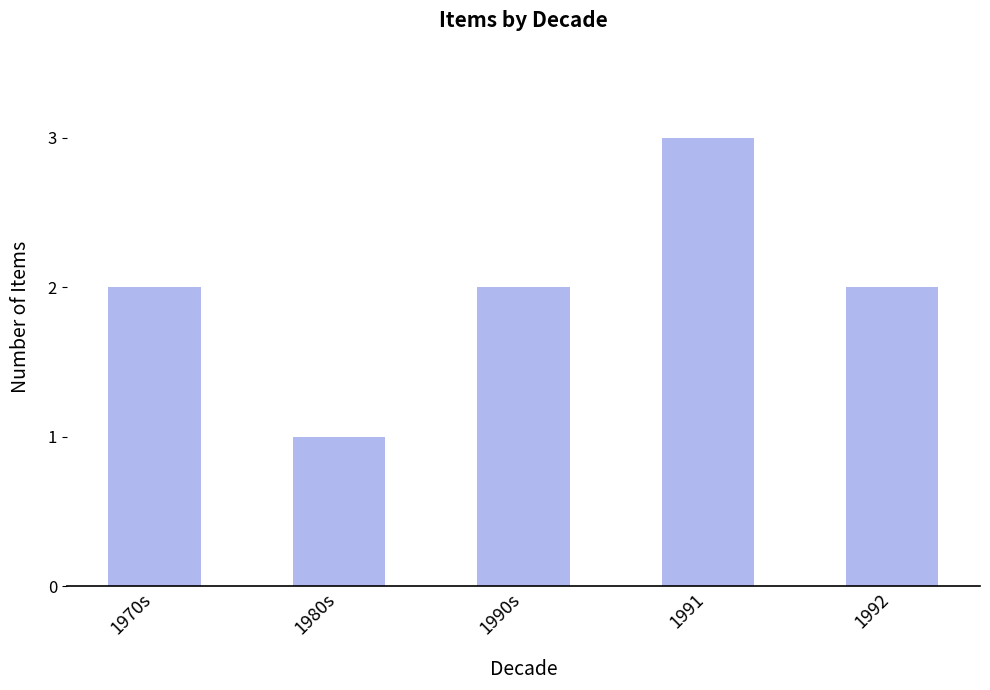

What is the sum of the values at 1992 and 1970s?

4